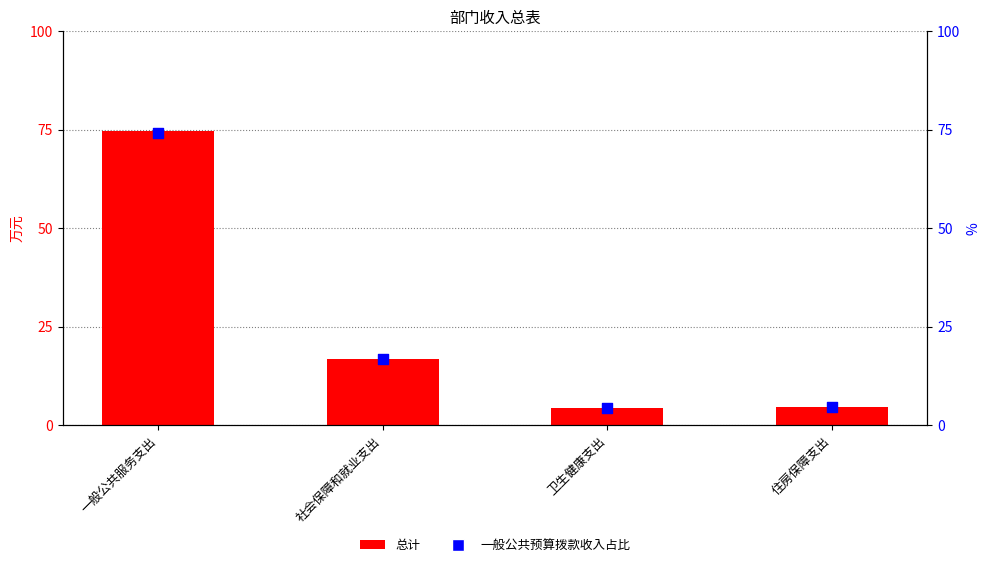

Which series has the largest total across all categories?

总计